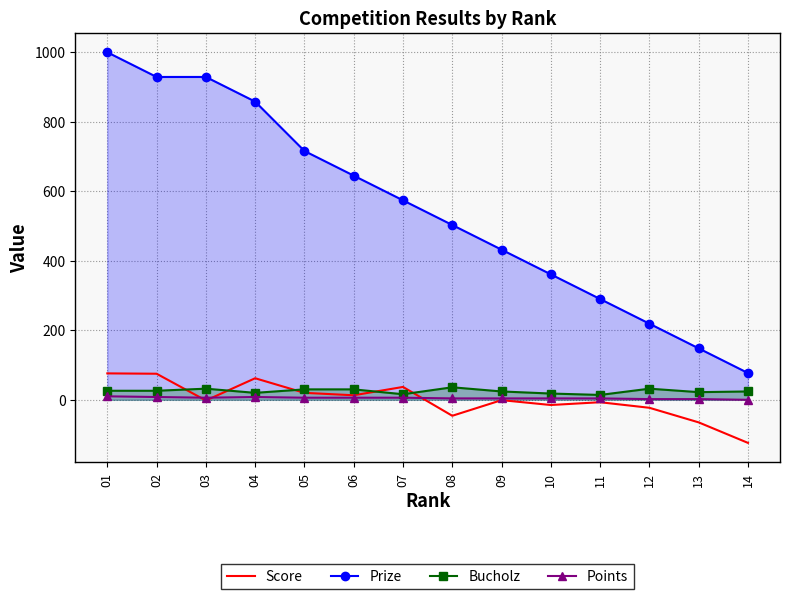

What is the total value across all series at 04?

948